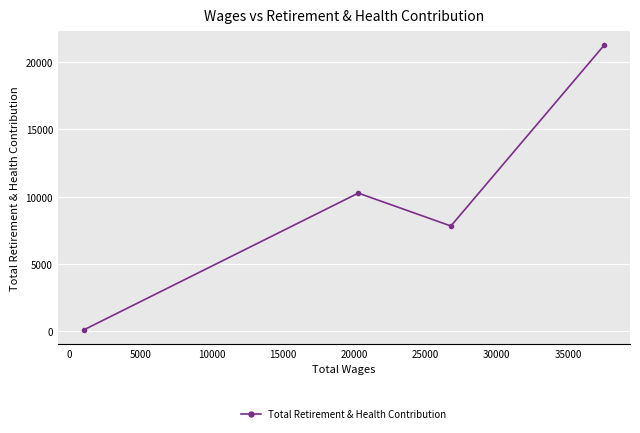

Count the number of categories in the chart.

4